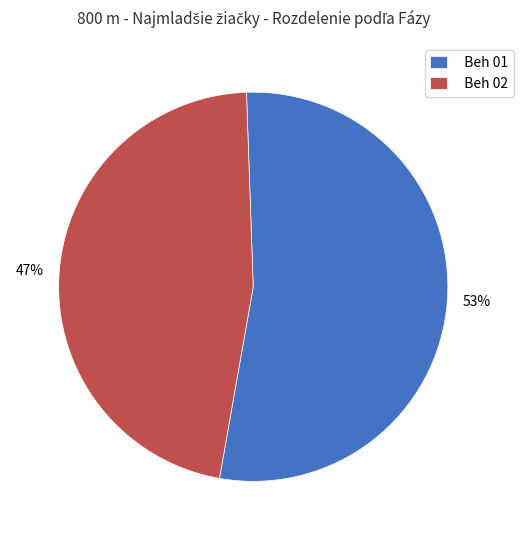

To the nearest percent, what is the combined percentage of Beh 02 and Beh 01?

100%